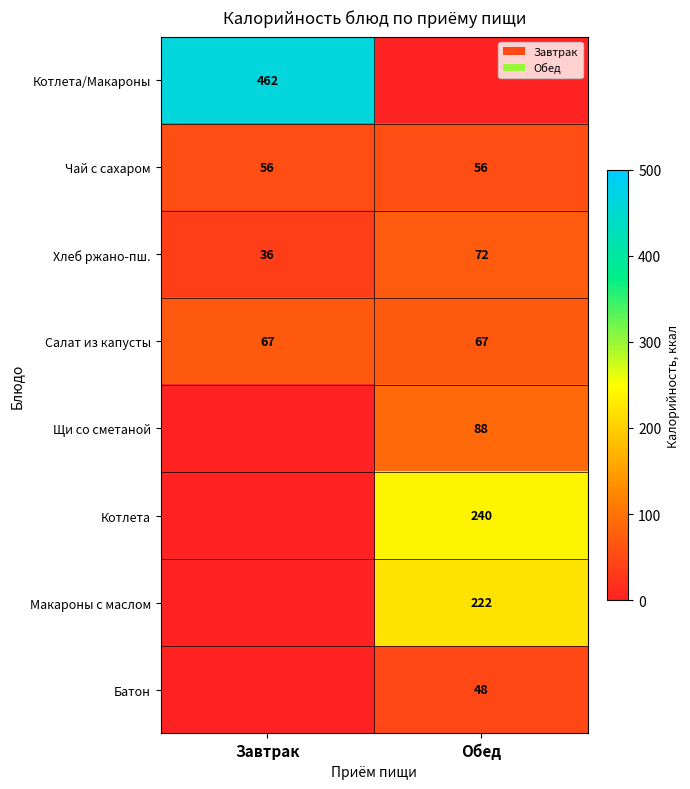

Is it true that Салат из капусты equals 39 at Завтрак?

False